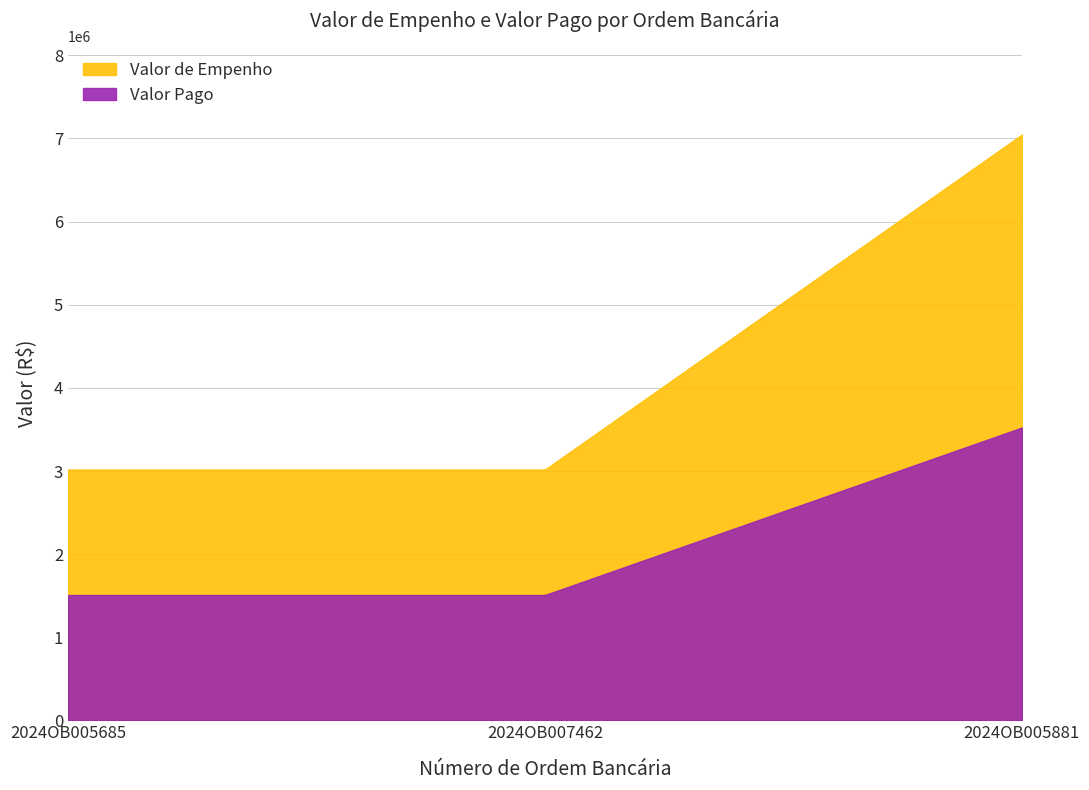

Does the chart display data point markers on the line(s)?

No